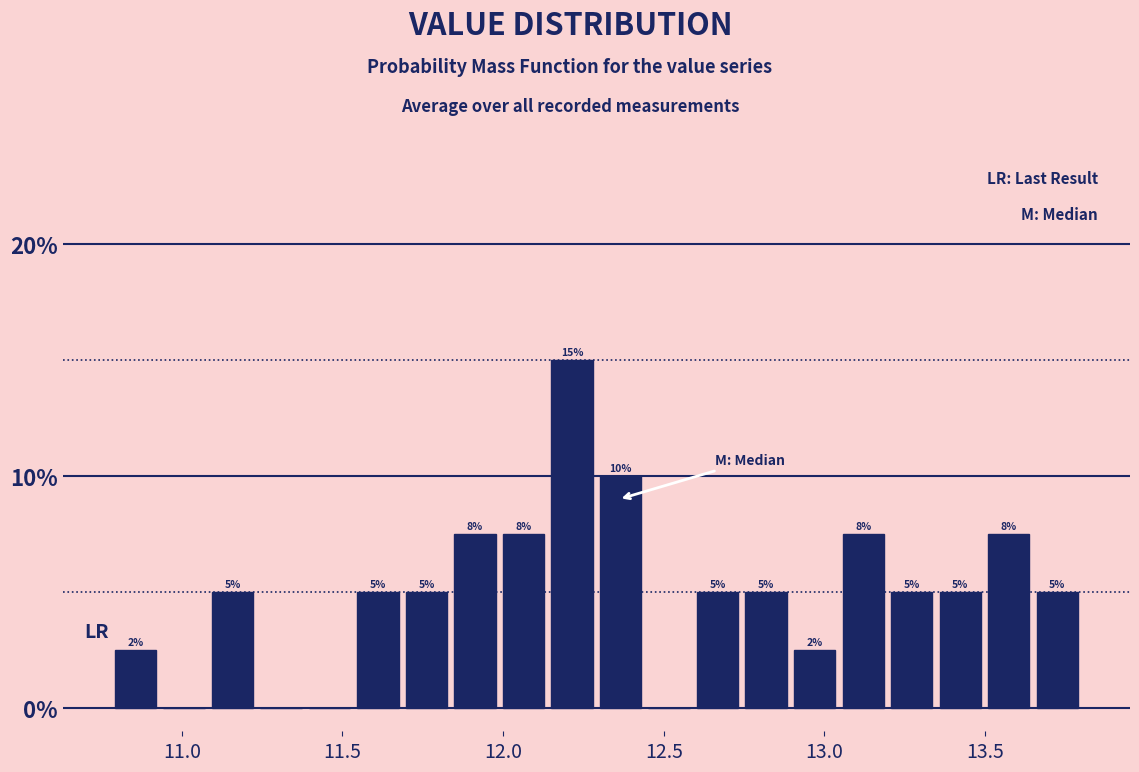

Read against the x-axis, roughly where is the centre of the tallest bar?

12.20